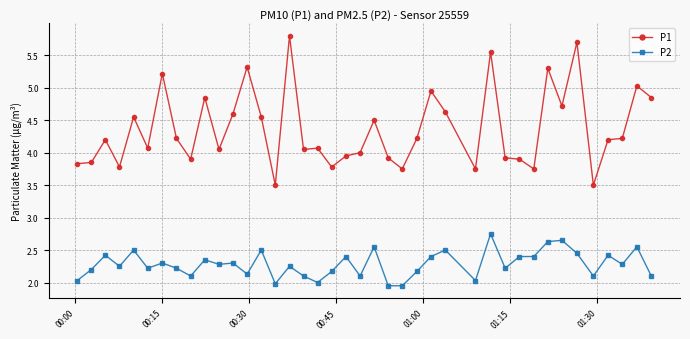

What is the sum of all P2 values?

91.3